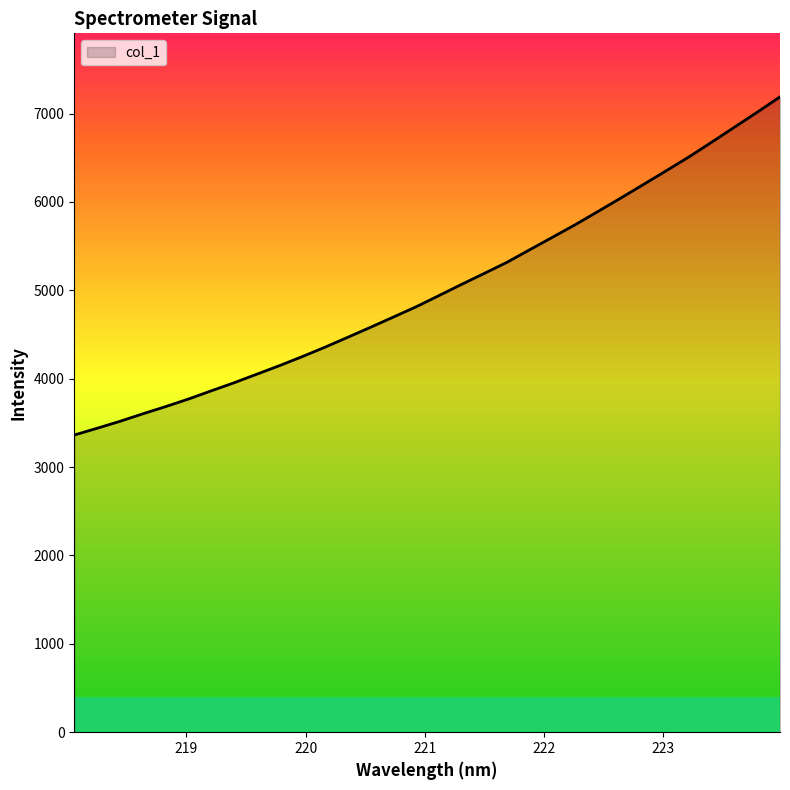

How many values exceed 4939?

16